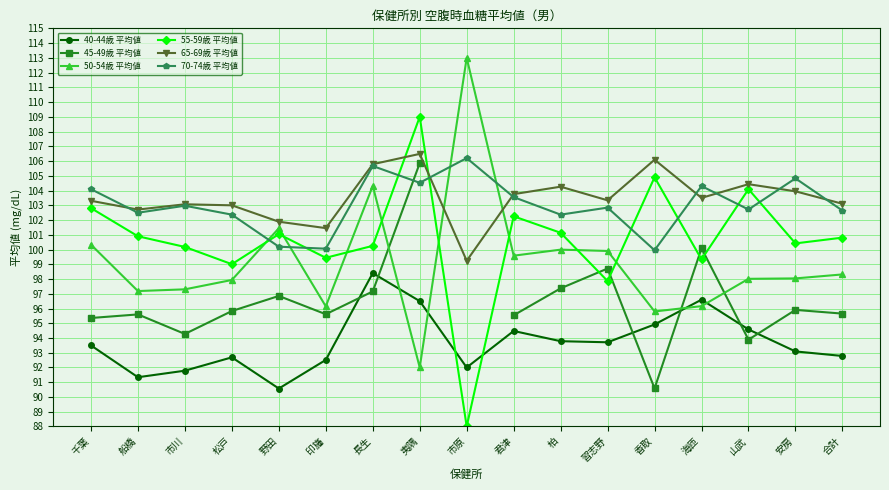

At which category does 55-59歳 平均値 reach its first local valley?

松戸